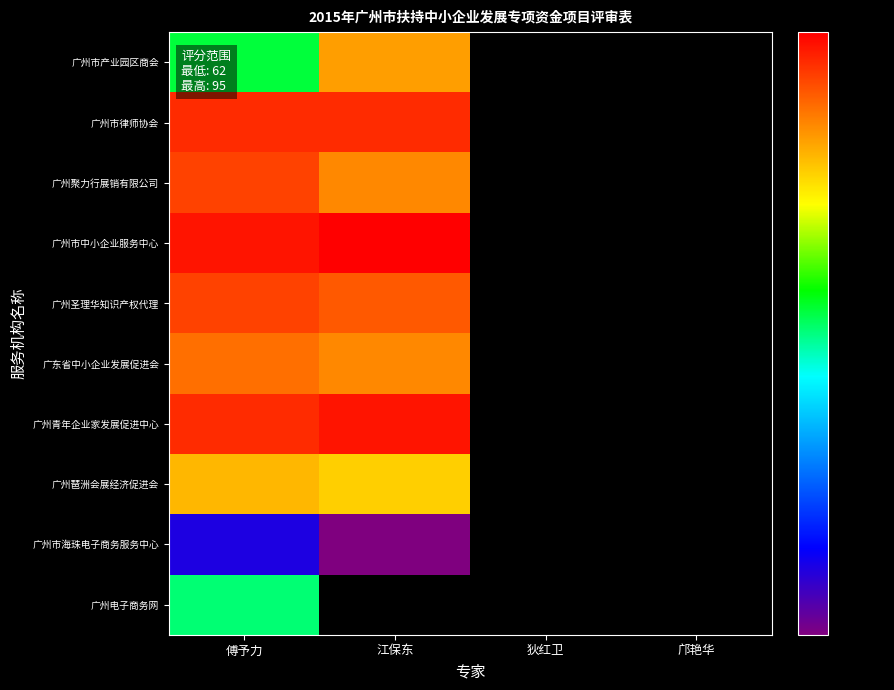

What is the minimum value shown in the chart?

62.0